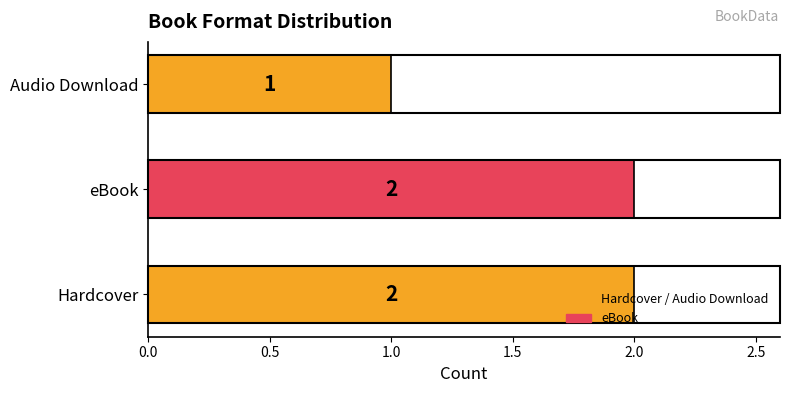

True or false: the data shows 3 at Hardcover.

False